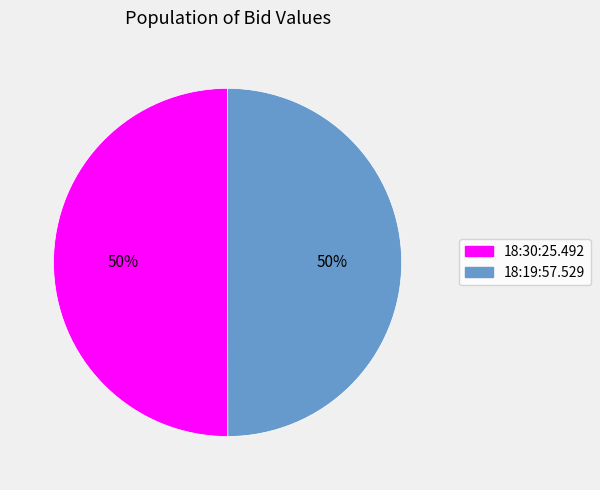

Count the number of slices in the pie.

2